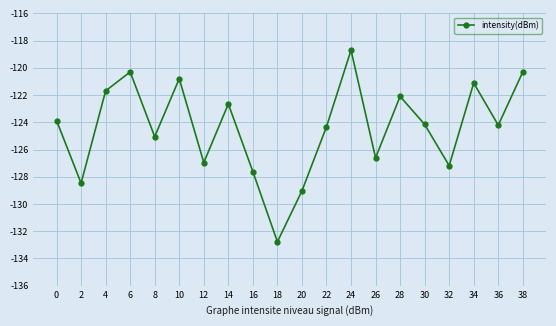

Read the value at 36.

-124.2